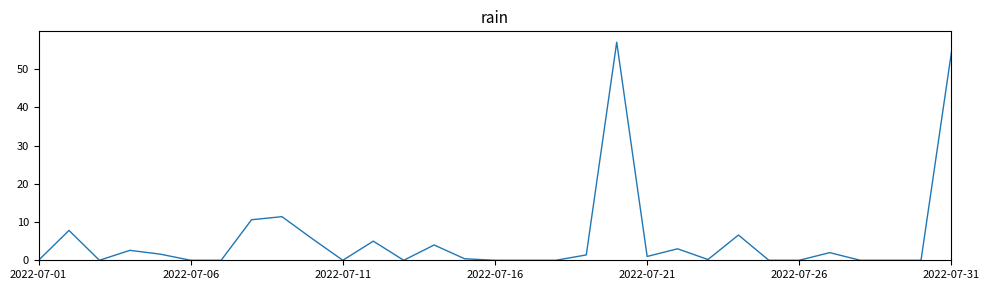

What is the difference between the maximum and minimum values?

57.0